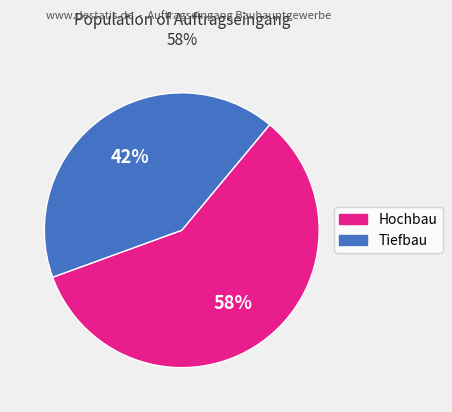

How many slices are in this pie chart?

2